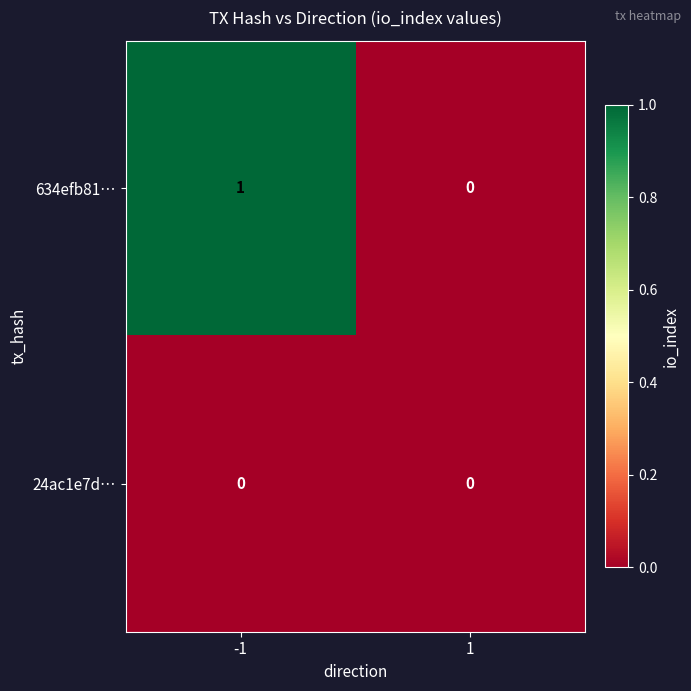

Which series has the largest total across all categories?

634efb81…